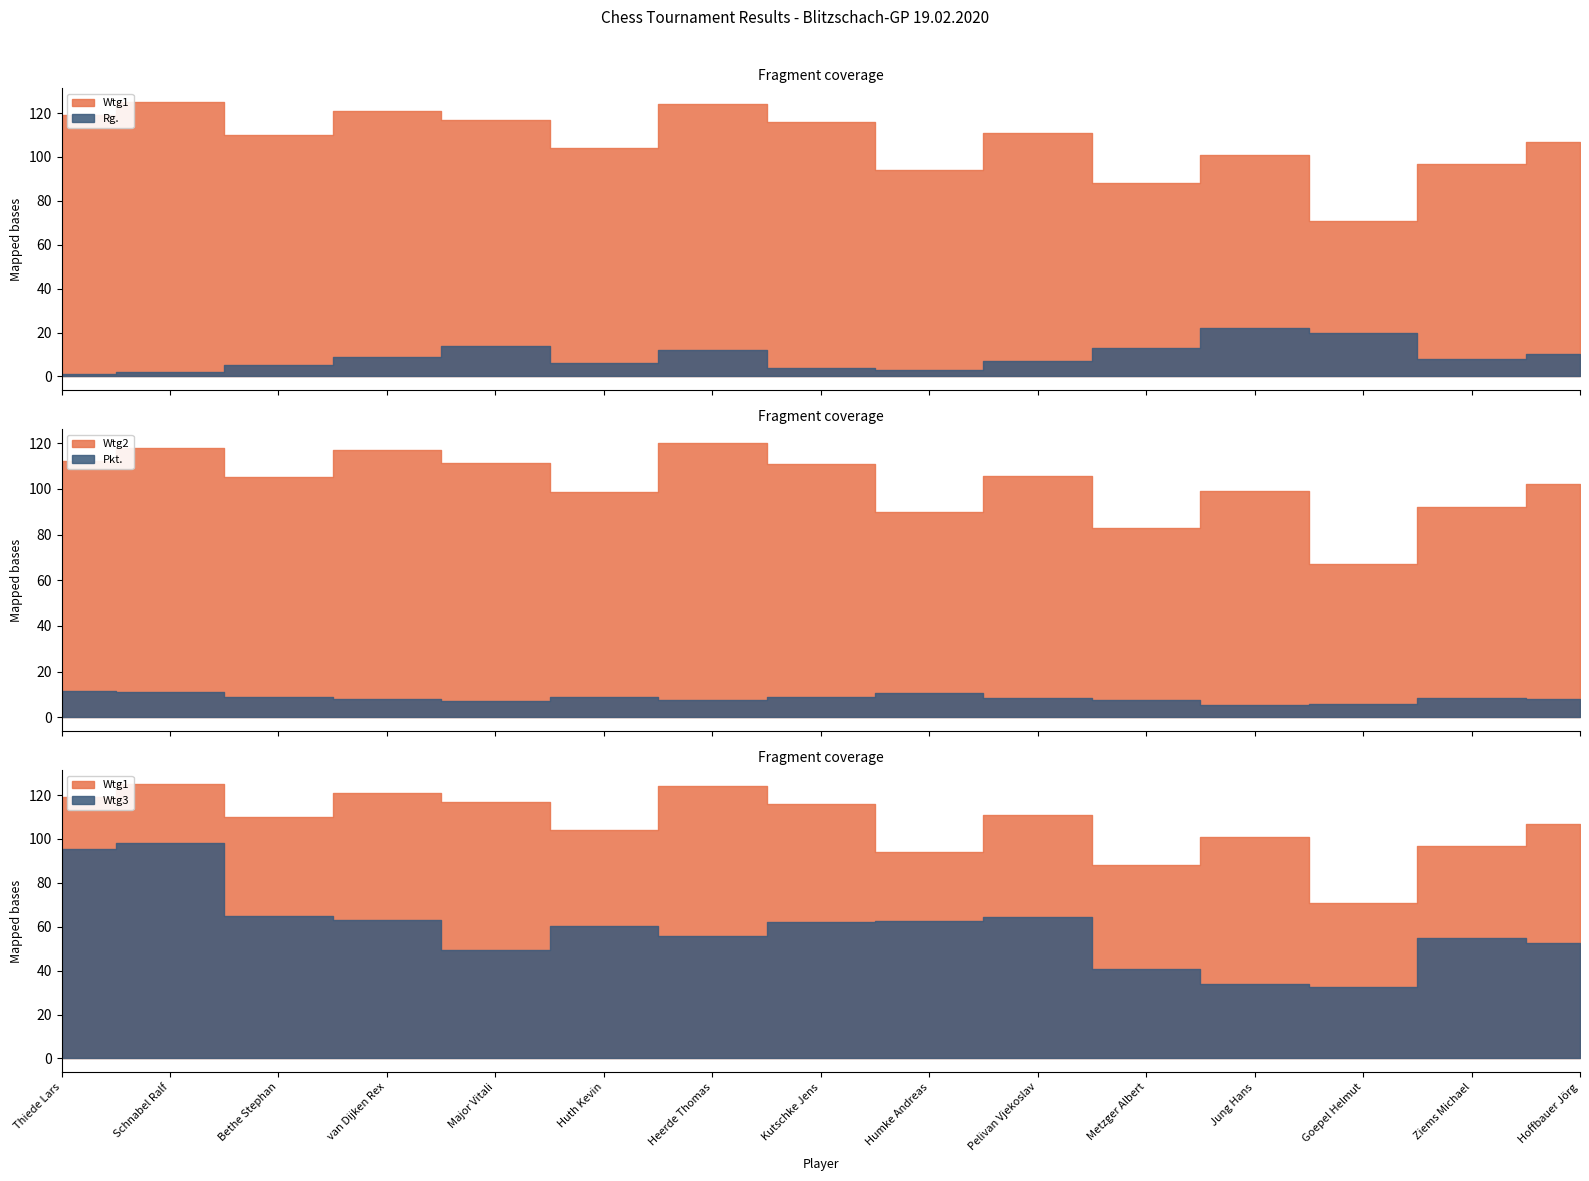

Does the chart have visible grid lines?

No